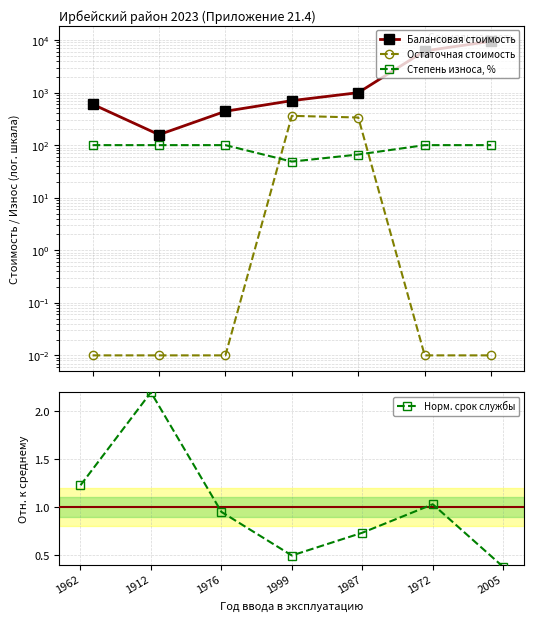

How many interior local peaks does the Остаточная стоимость series have?

1